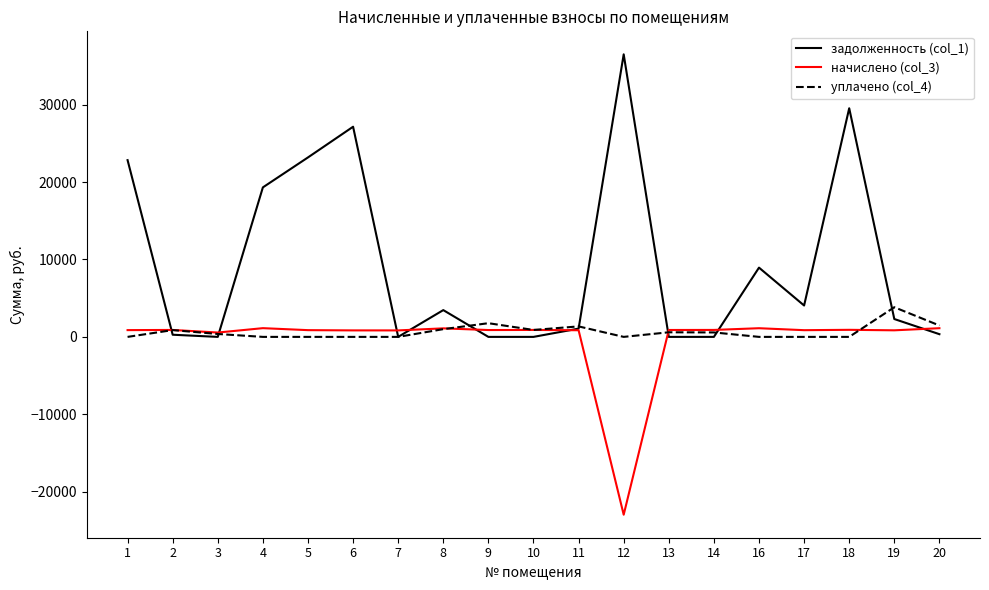

At which category is the sum across all series the highest?

18